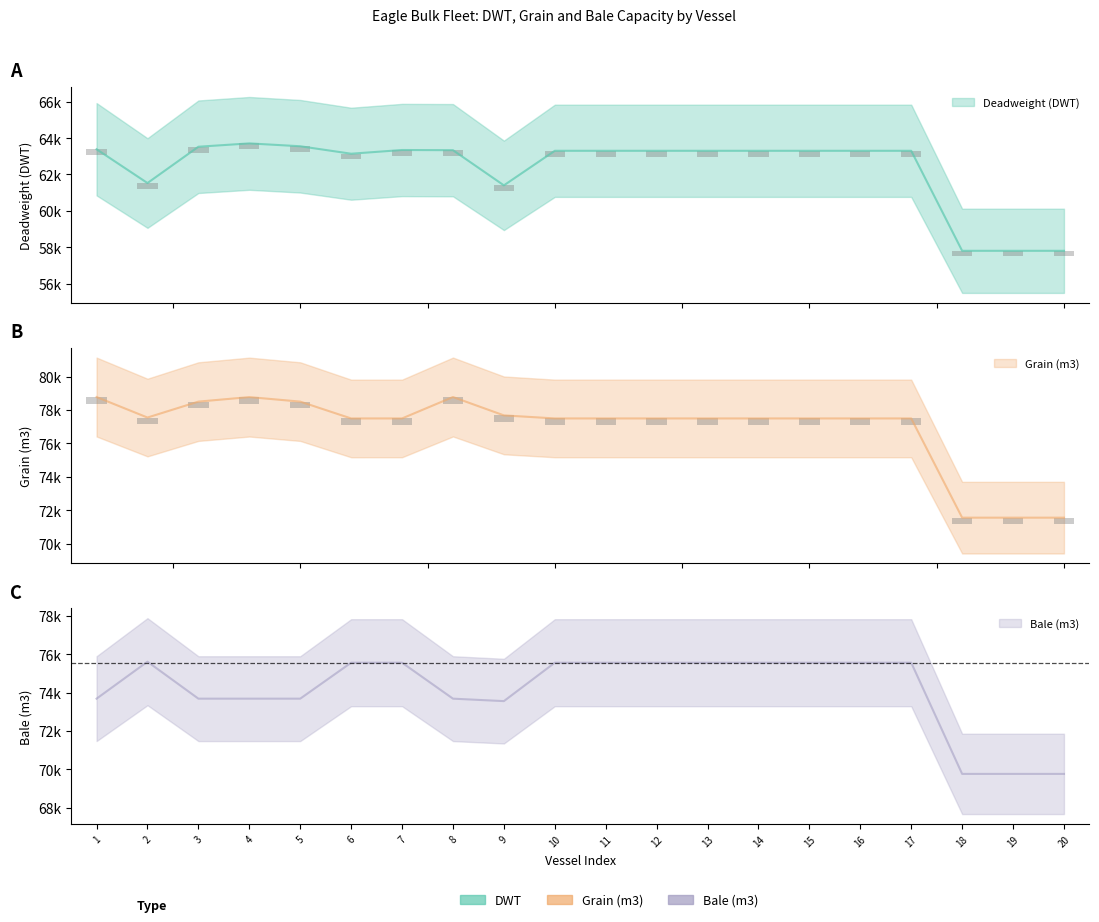

What value does the Deadweight (DWT) series have at 8?

63334